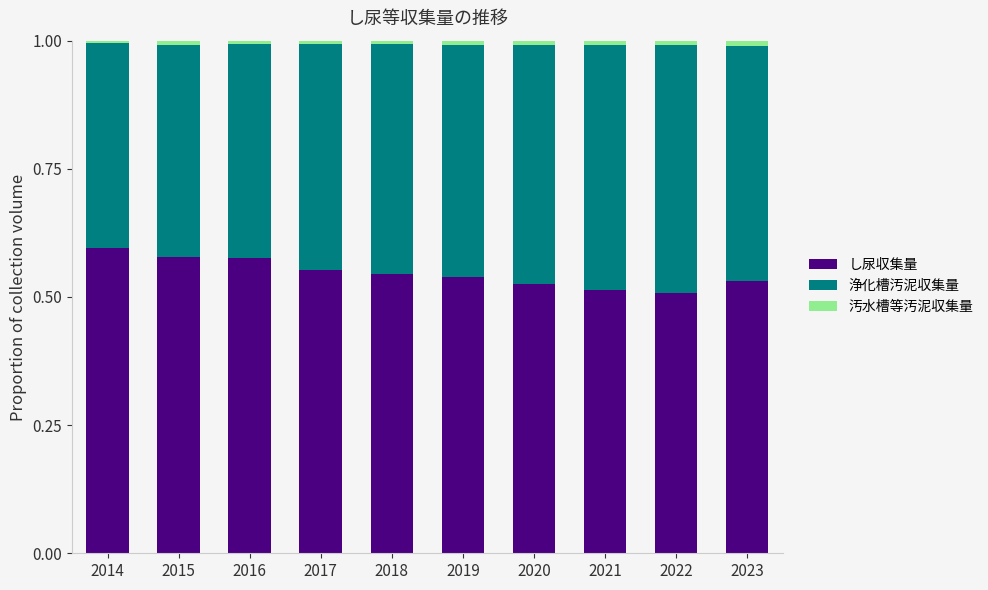

The value of し尿収集量 at 2019 is 0.9. True or false?

False